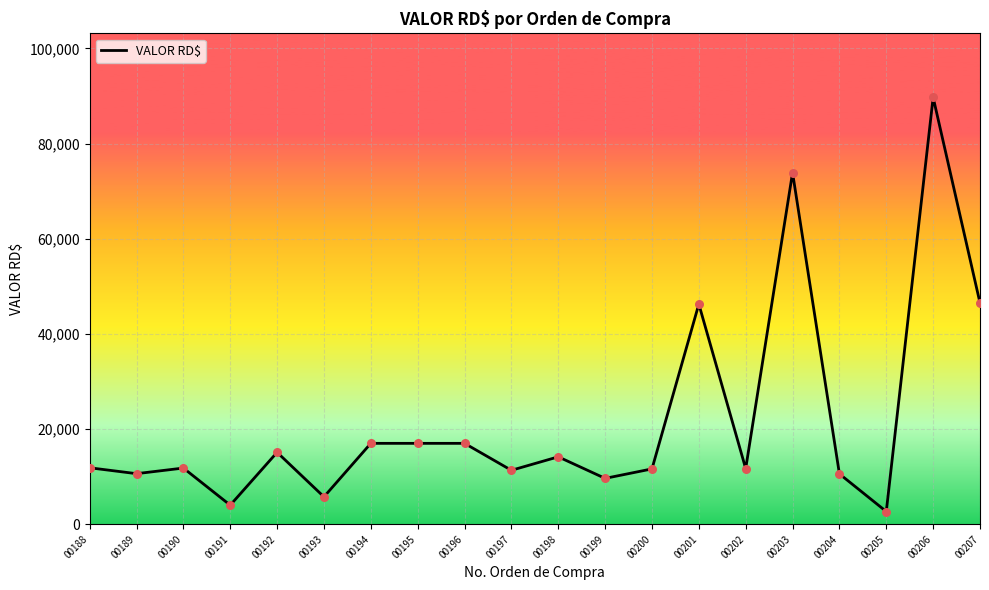

Approximately how many times larger is the value at 00194 compared to 00201?

0.4